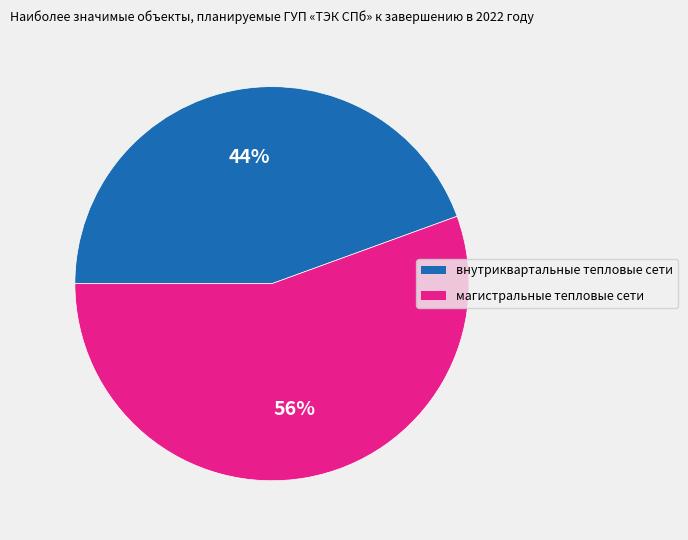

To the nearest percent, what is the average slice percentage?

50%